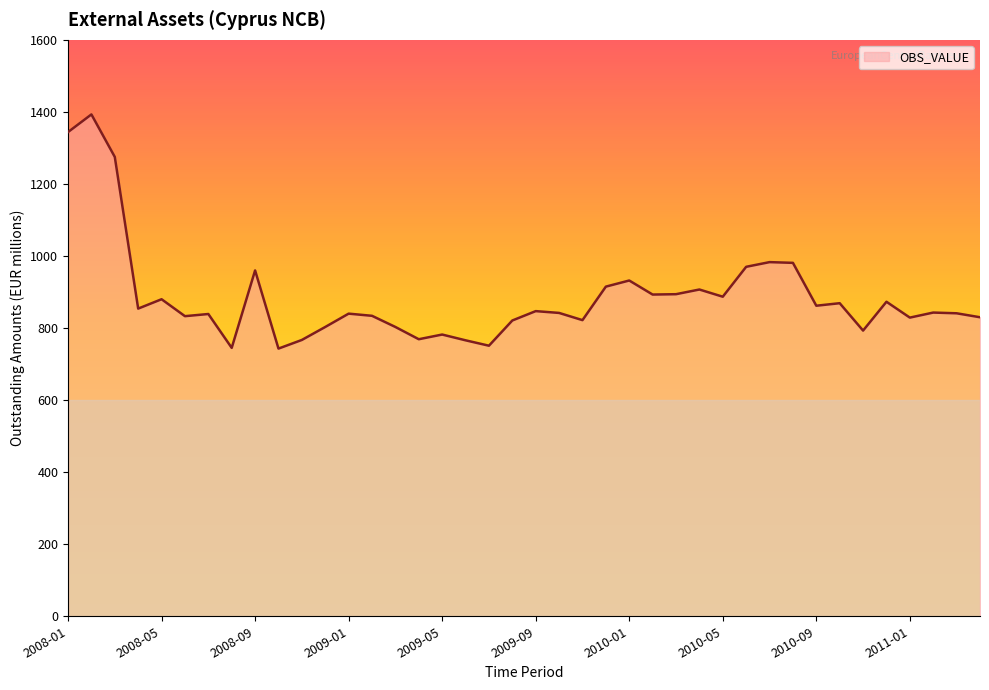

What is the difference between the maximum and minimum values?

650